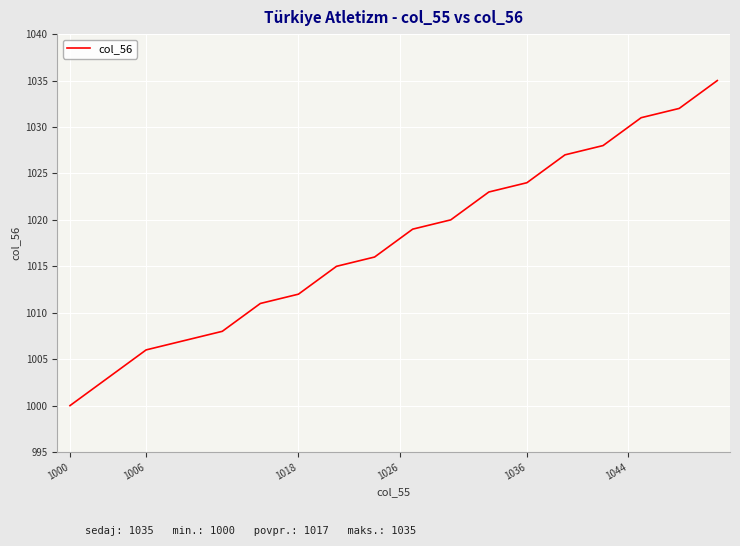

What is the difference between the maximum and minimum values?

35